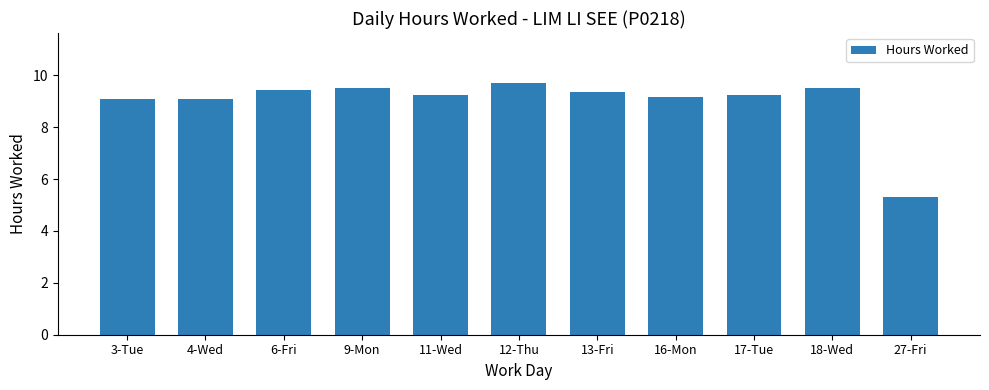

What is the value of the 2nd bar from the left?

9.1